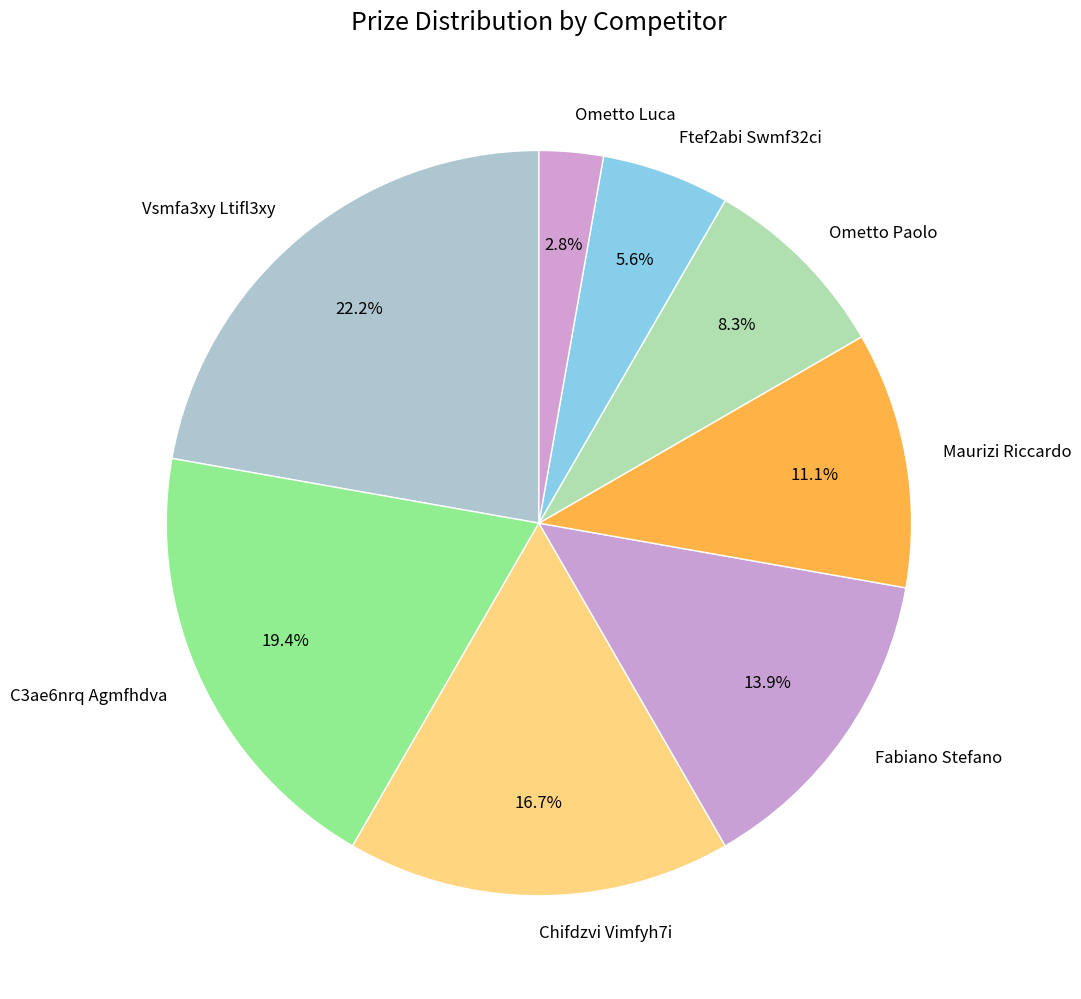

Between C3ae6nrq Agmfhdva and Ometto Paolo, which is larger?

C3ae6nrq Agmfhdva